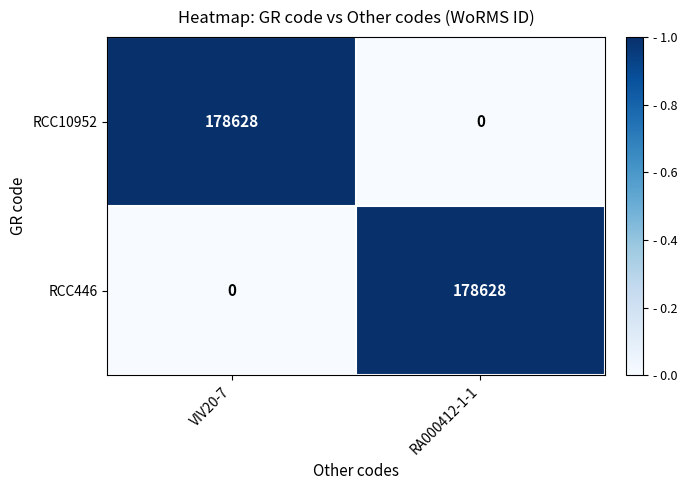

Reading left to right, what are all the values shown in this chart?

RCC10952: VIV20-7=178628	RA000412-1-1=0
RCC446: VIV20-7=0	RA000412-1-1=178628